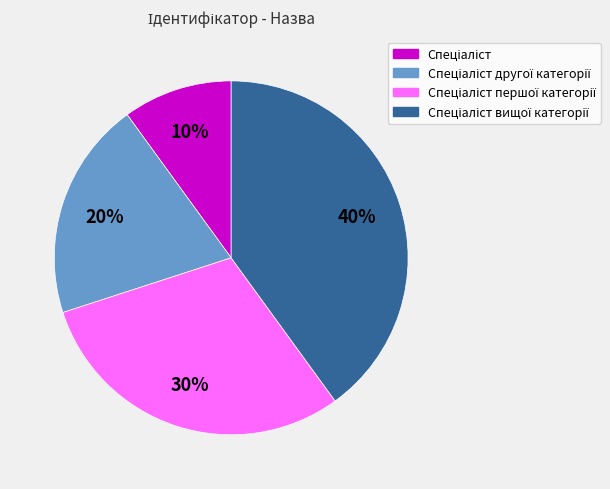

To the nearest percent, what is the difference between the largest and smallest slice percentages?

30%